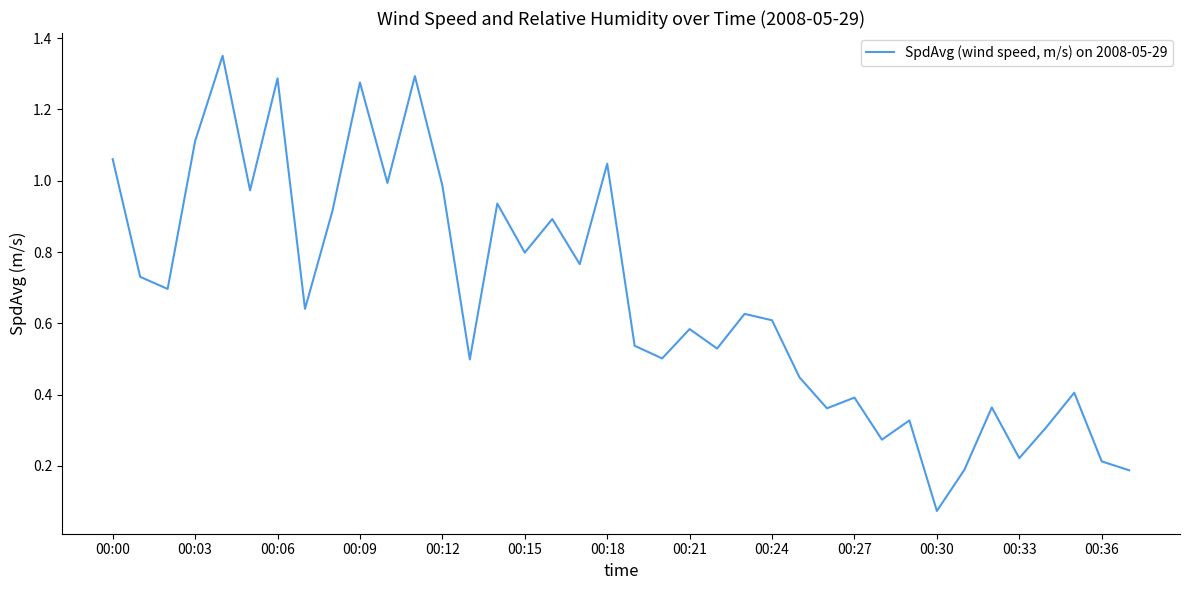

What is the value of the 27th point from the left?

0.4